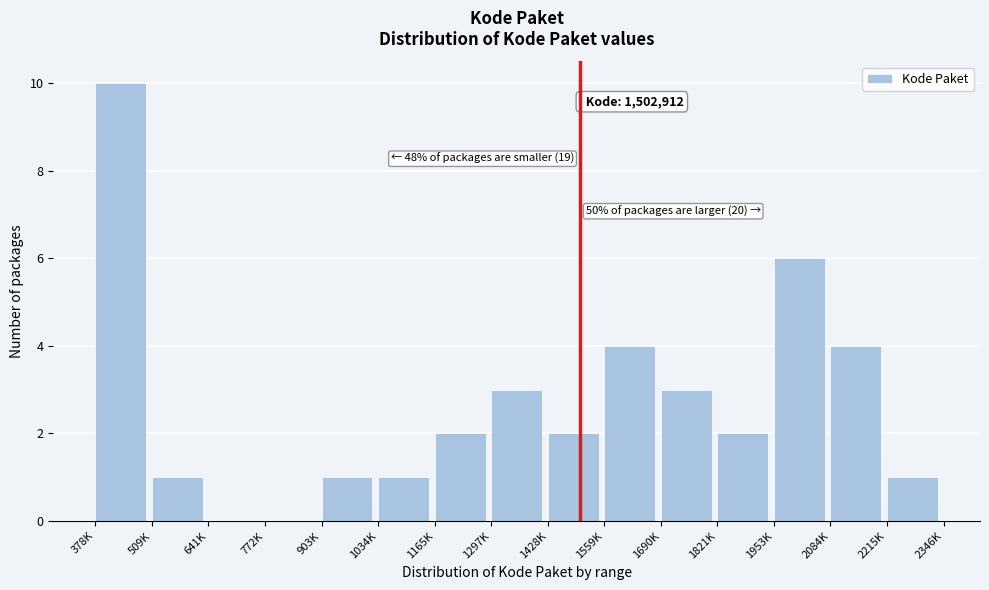

Reading left to right, extract all data points from this chart.

378K=10	509K=1	641K=0	772K=0	903K=1	1034K=1	1165K=2	1297K=3	1428K=2	1559K=4	1690K=3	1821K=2	1953K=6	2084K=4	2215K=1